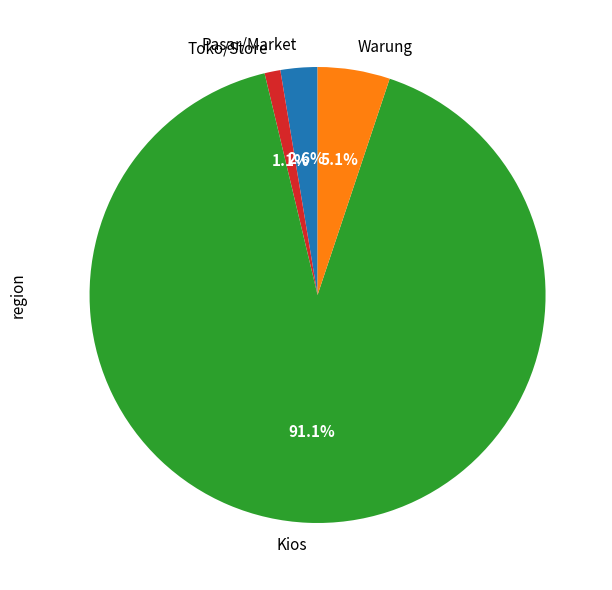

The Toko/Store slice represents 11% of the pie. True or false?

False